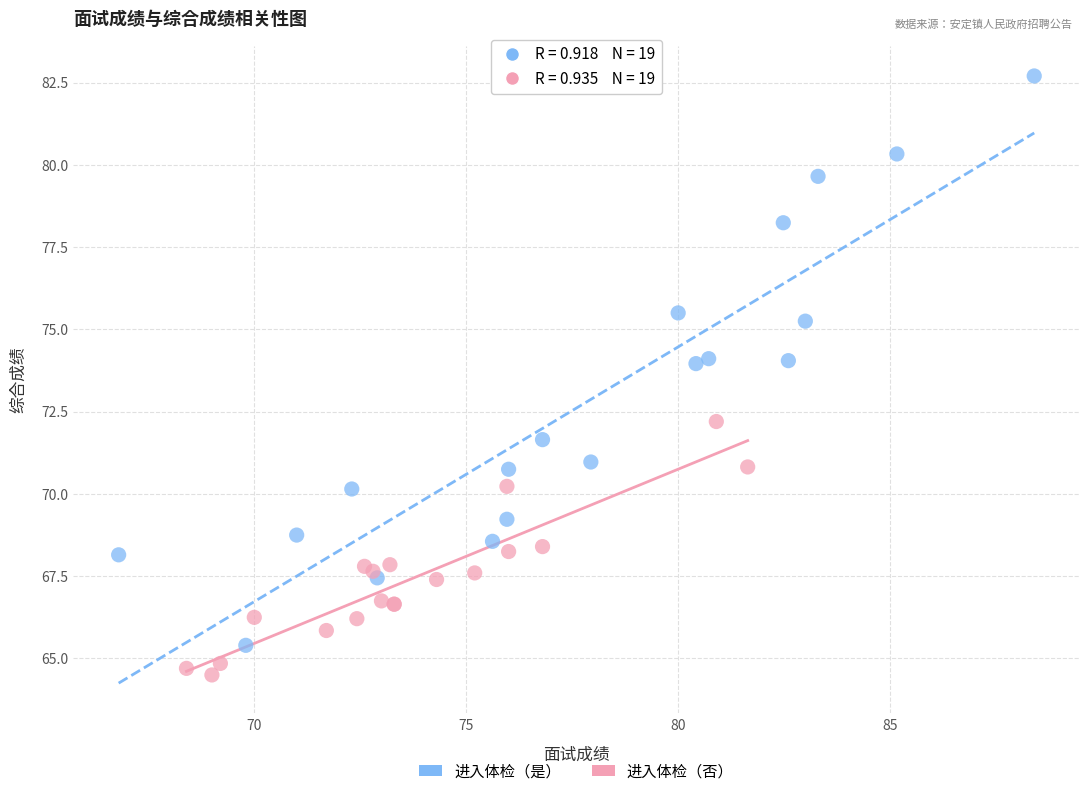

Which series reaches the minimum Y coordinate?

进入体检（否）